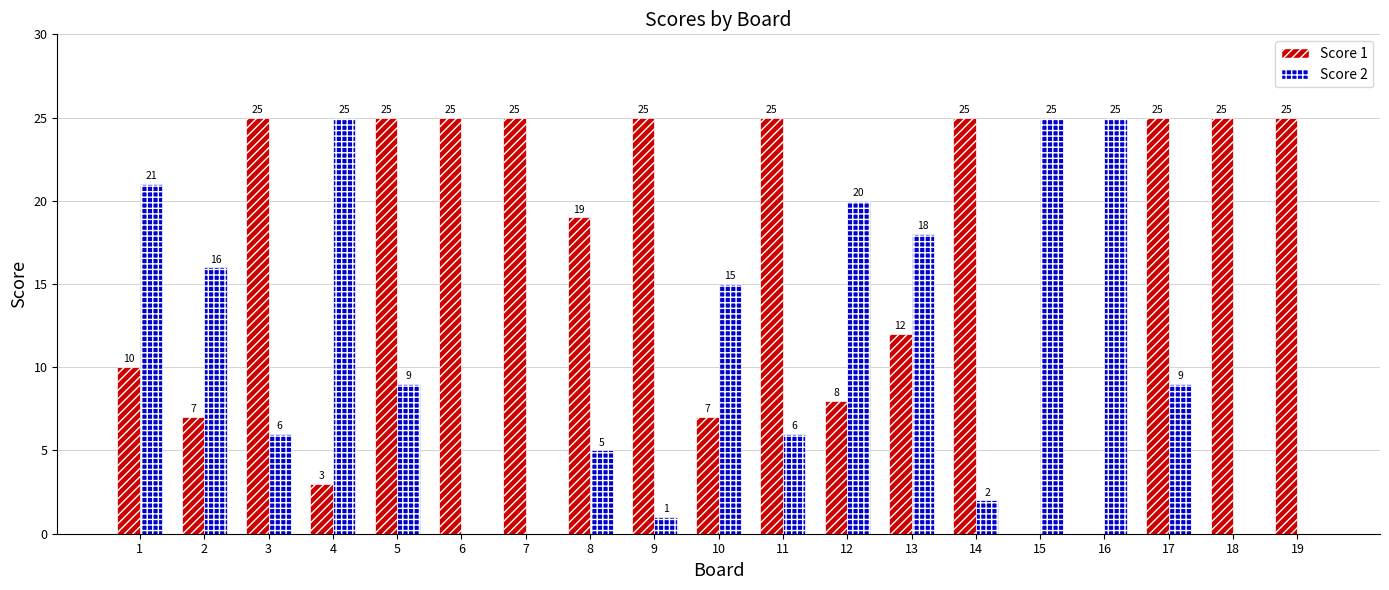

How many groups of bars are there?

19